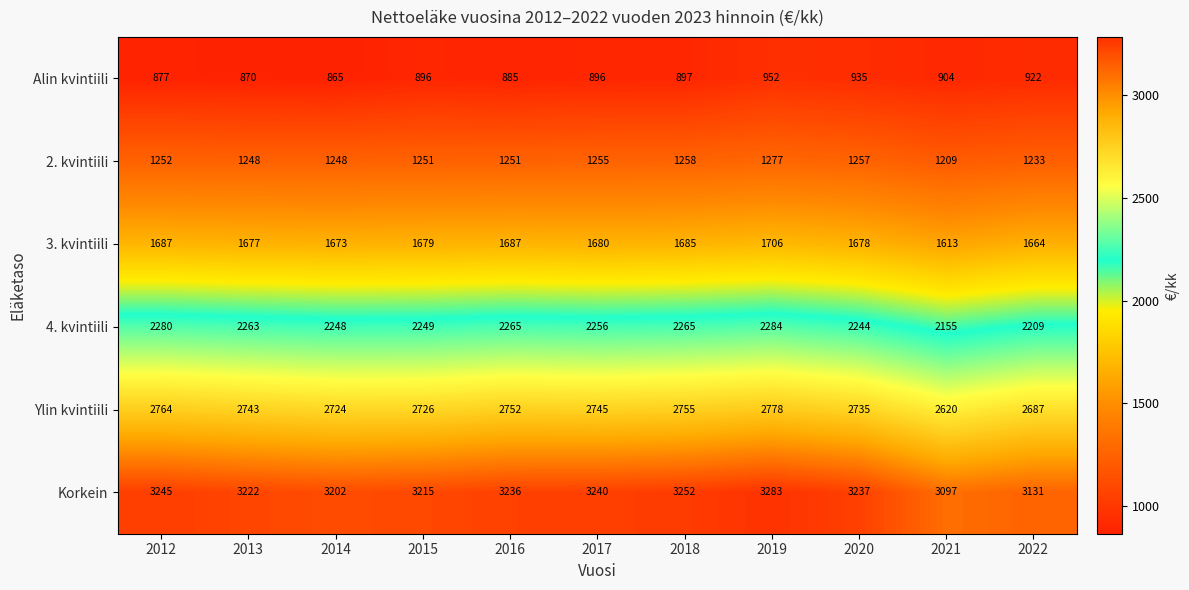

What is the approximate value of 2. kvintiili at 2021, to the nearest 5?

1210